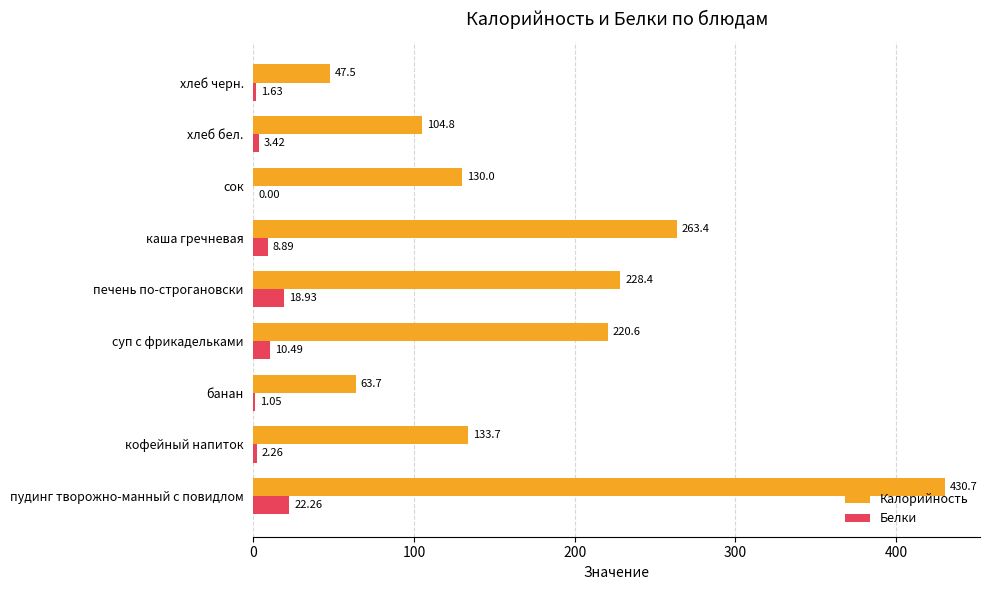

Which series changed the most between банан and печень по-строгановски?

Калорийность